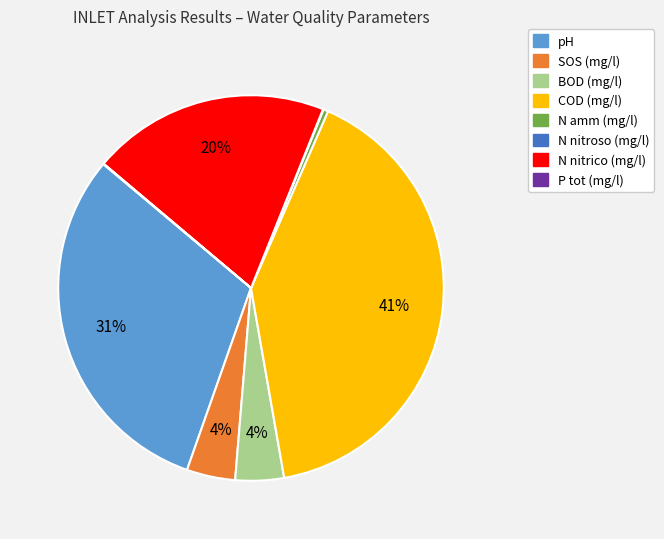

Is there any slice that represents more than half of the pie?

No